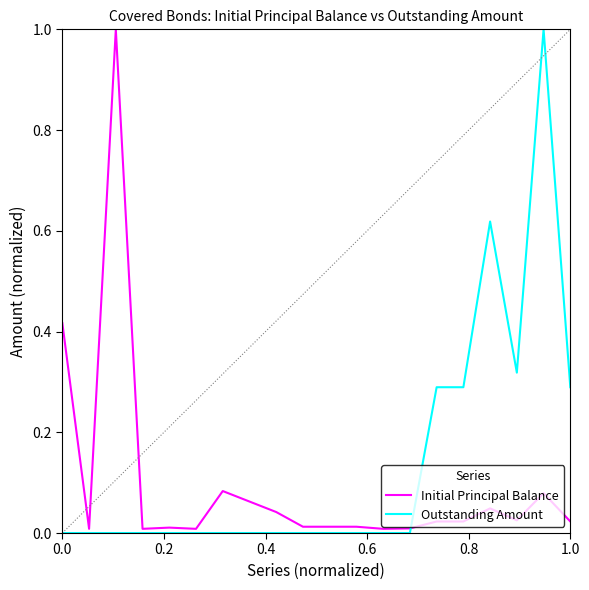

What is the maximum value for Initial Principal Balance?

1.0